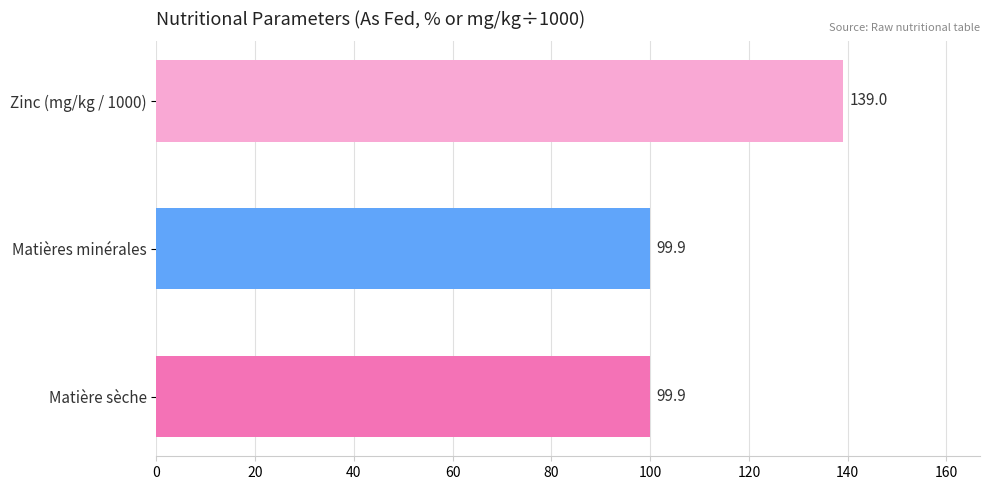

What value does the data have at Zinc (mg/kg / 1000)?

139.0